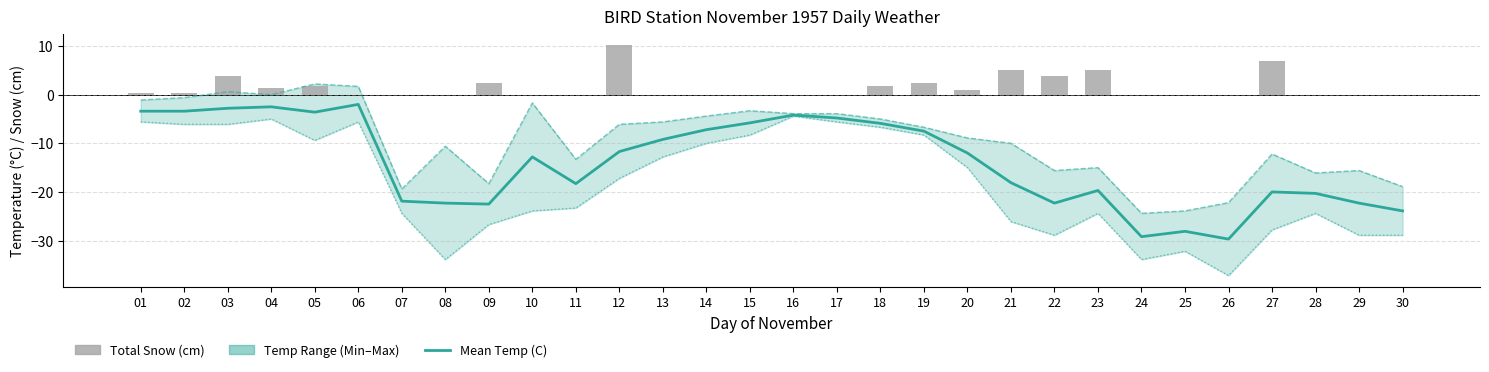

What is the value of the Total Snow (cm) bar at the 5th from the left?

1.8